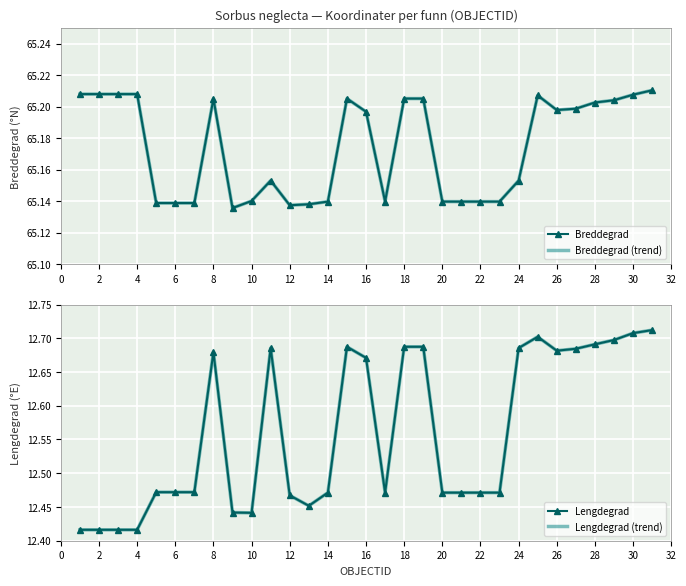

What is the difference between the maximum and minimum values in the Breddegrad series?

0.1